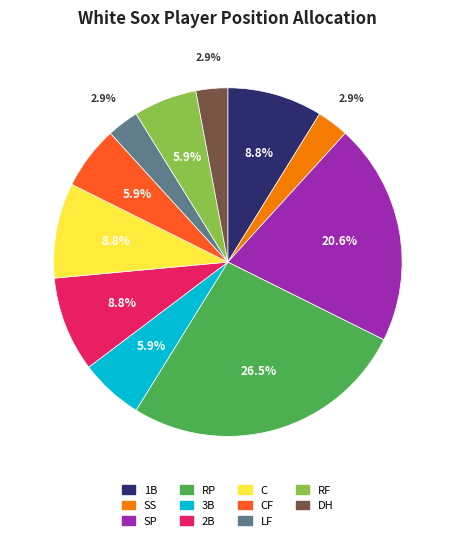

To the nearest percent, what is the combined percentage of 1B and 3B?

15%